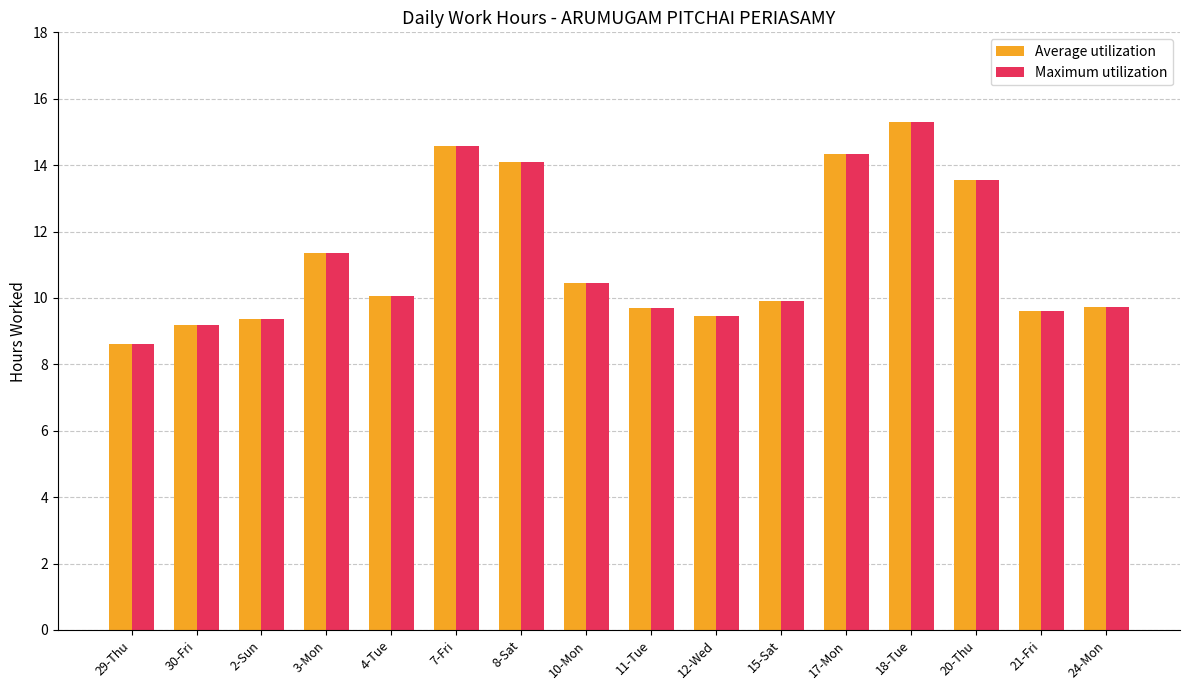

At which label does Maximum utilization reach its minimum?

29-Thu